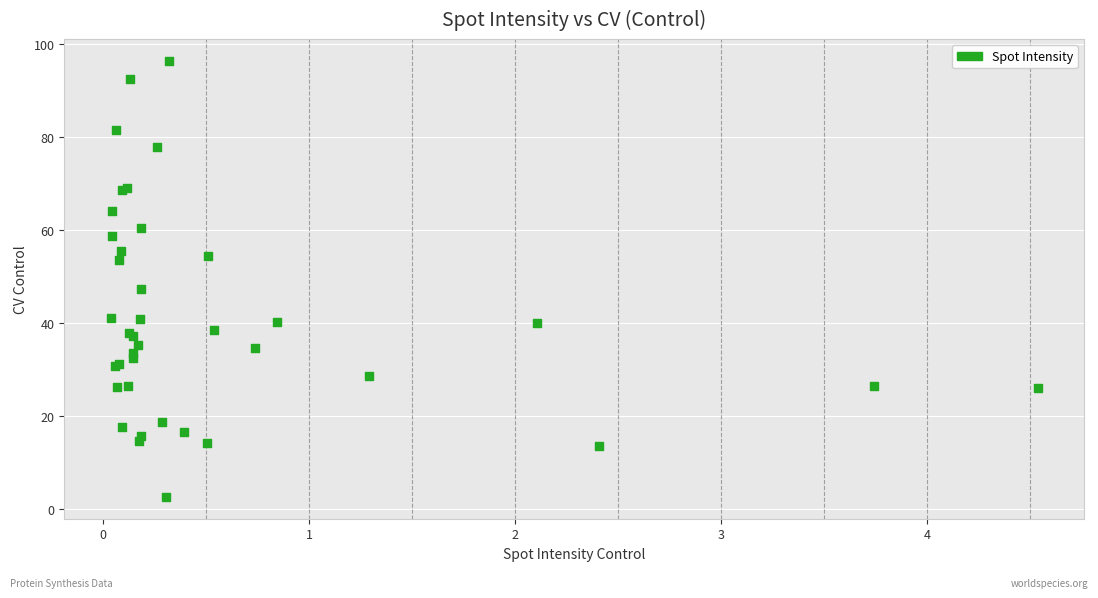

What Y value in the scatter plot is closest to 49?

47.3